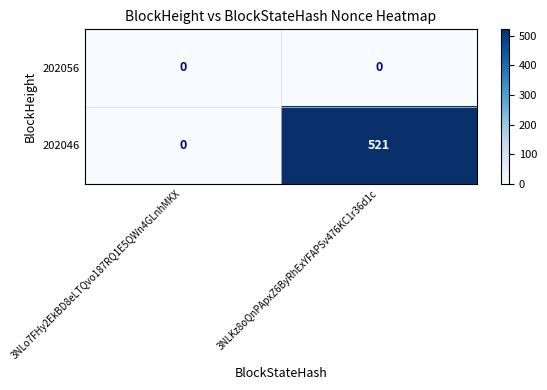

Rank the categories by 202046 value from lowest to highest.

3NLo7FHy2EkBD8eLTQvo187RQ1E5QWn4GLnhMKX, 3NLKz8oQnPApxZ6ByRhExYFAPSv476KC1r36d1c